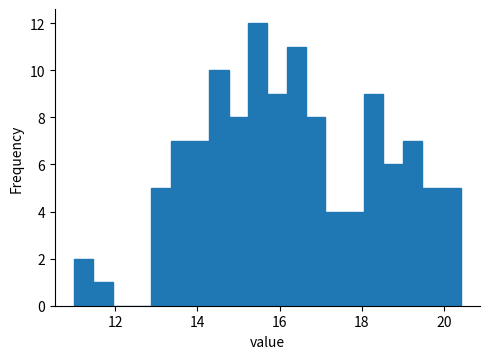

Around what value on the x-axis is the tallest bar? Give the approximate position of its centre, as read against the axis.

15.4